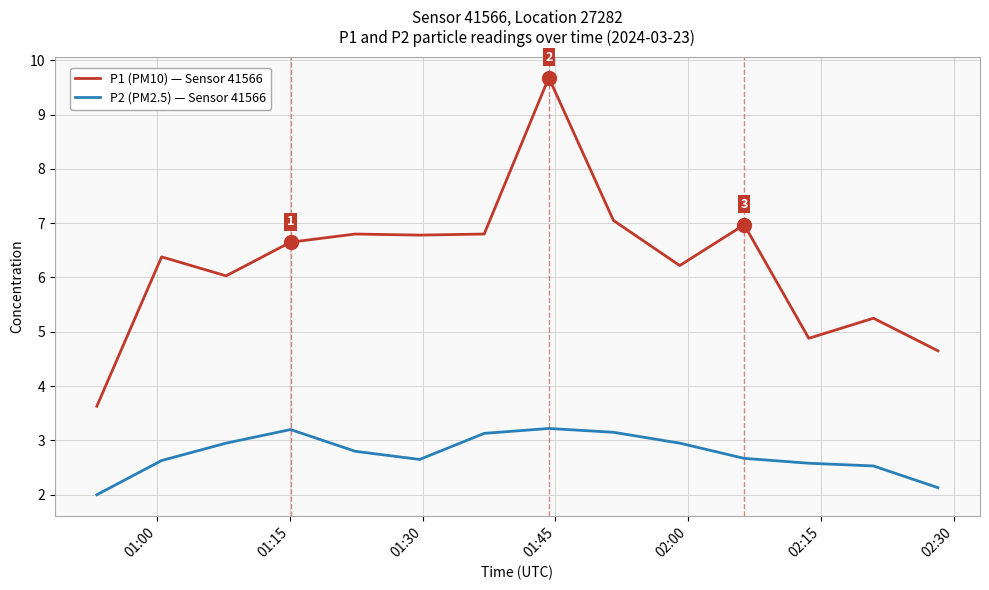

What is the maximum value shown in the chart?

9.7